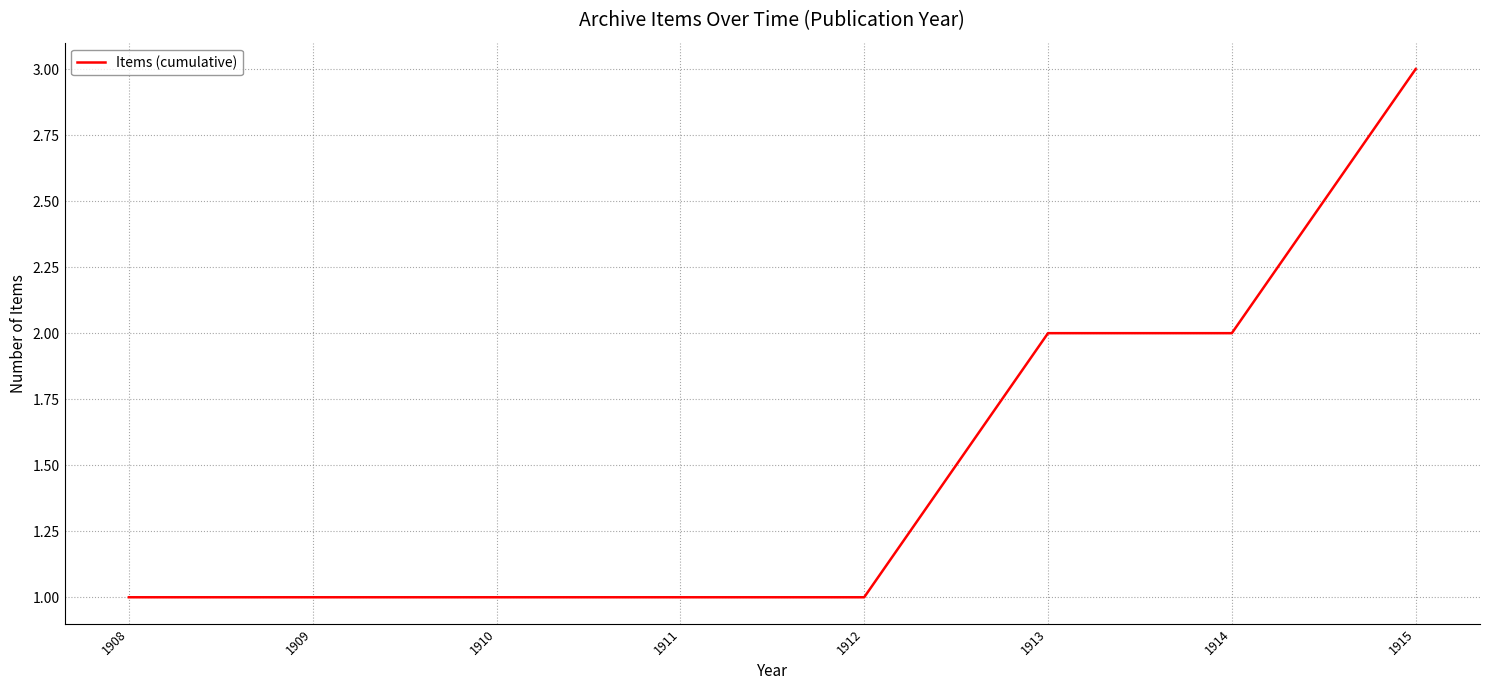

The value at 1911 is 1. True or false?

True